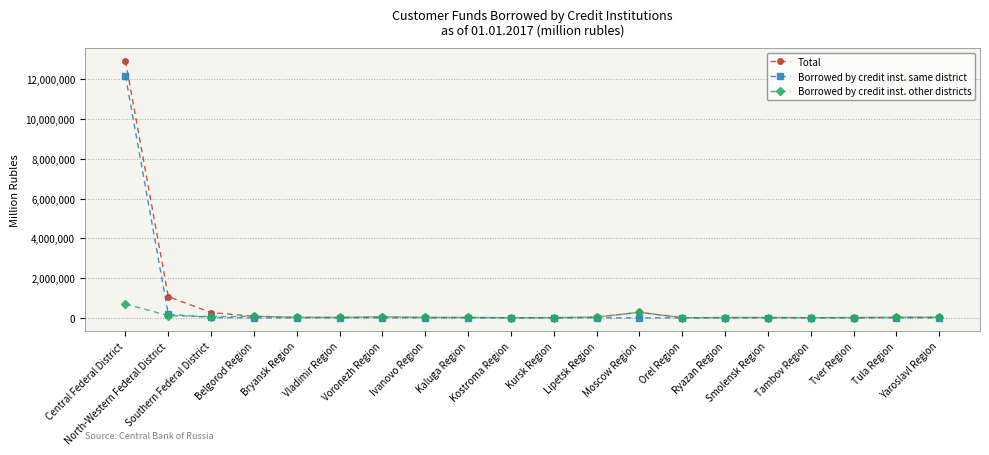

What is the difference between the second highest and minimum values in the Borrowed by credit inst. other districts series?

273517